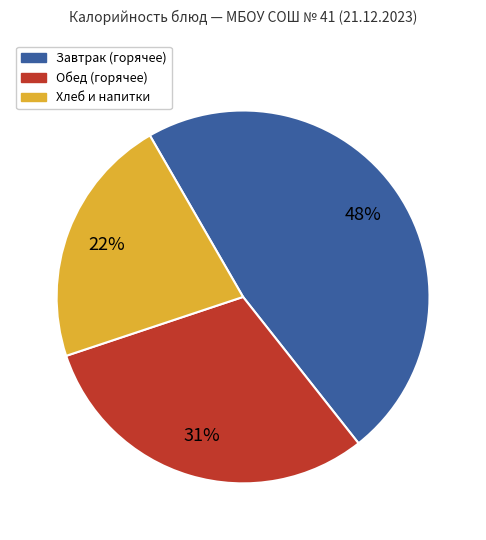

Is there any slice that represents more than half of the pie?

No